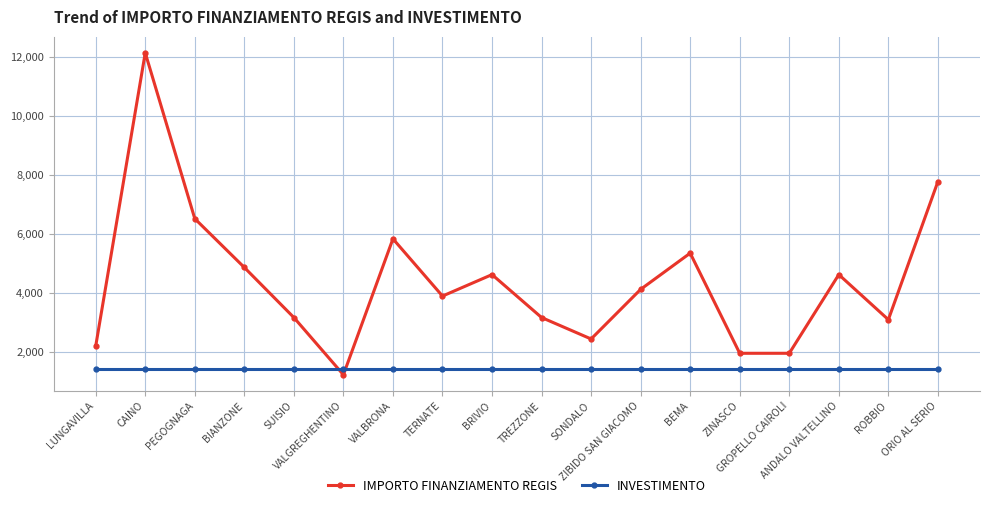

Is it true that INVESTIMENTO equals 358 at BEMA?

False